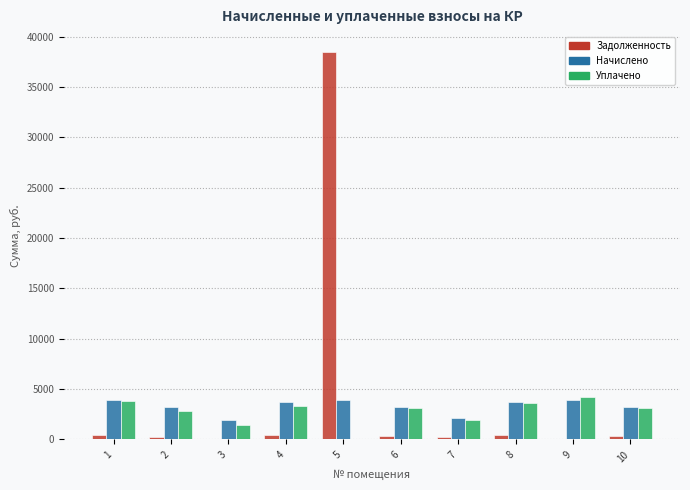

Which category has the highest value in the Уплачено series?

9